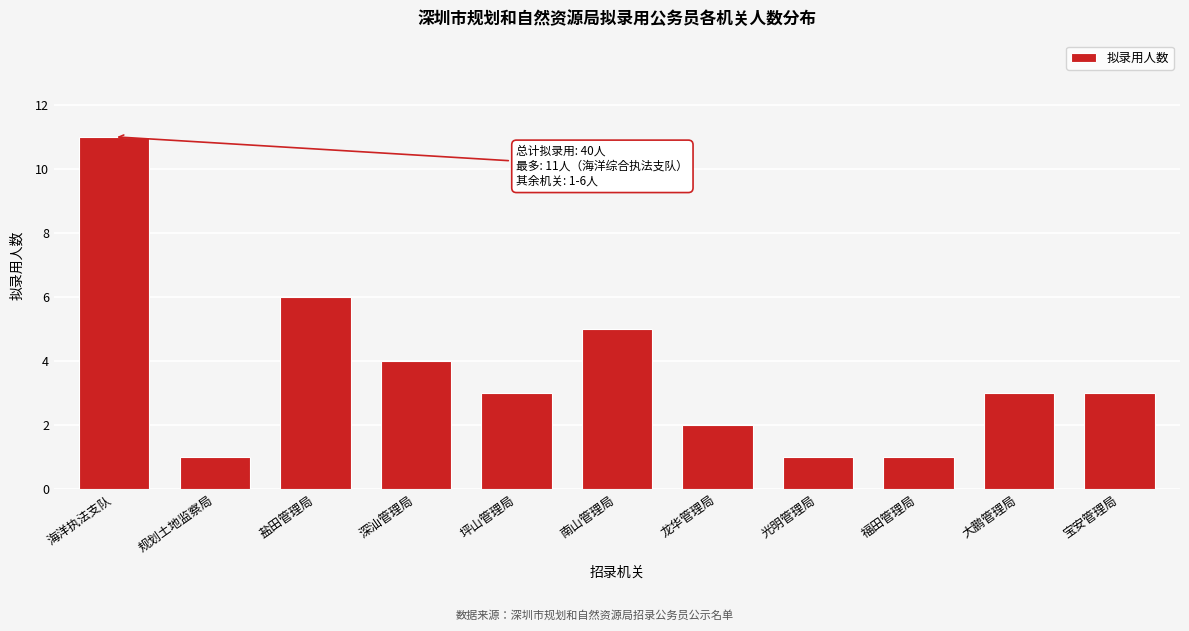

Reading left to right, what are all the values shown in this chart?

11	1	6	4	3	5	2	1	1	3	3